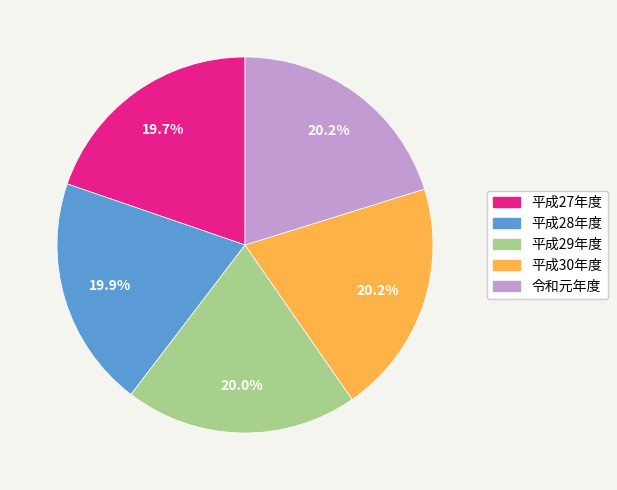

Is there any slice that represents more than half of the pie?

No